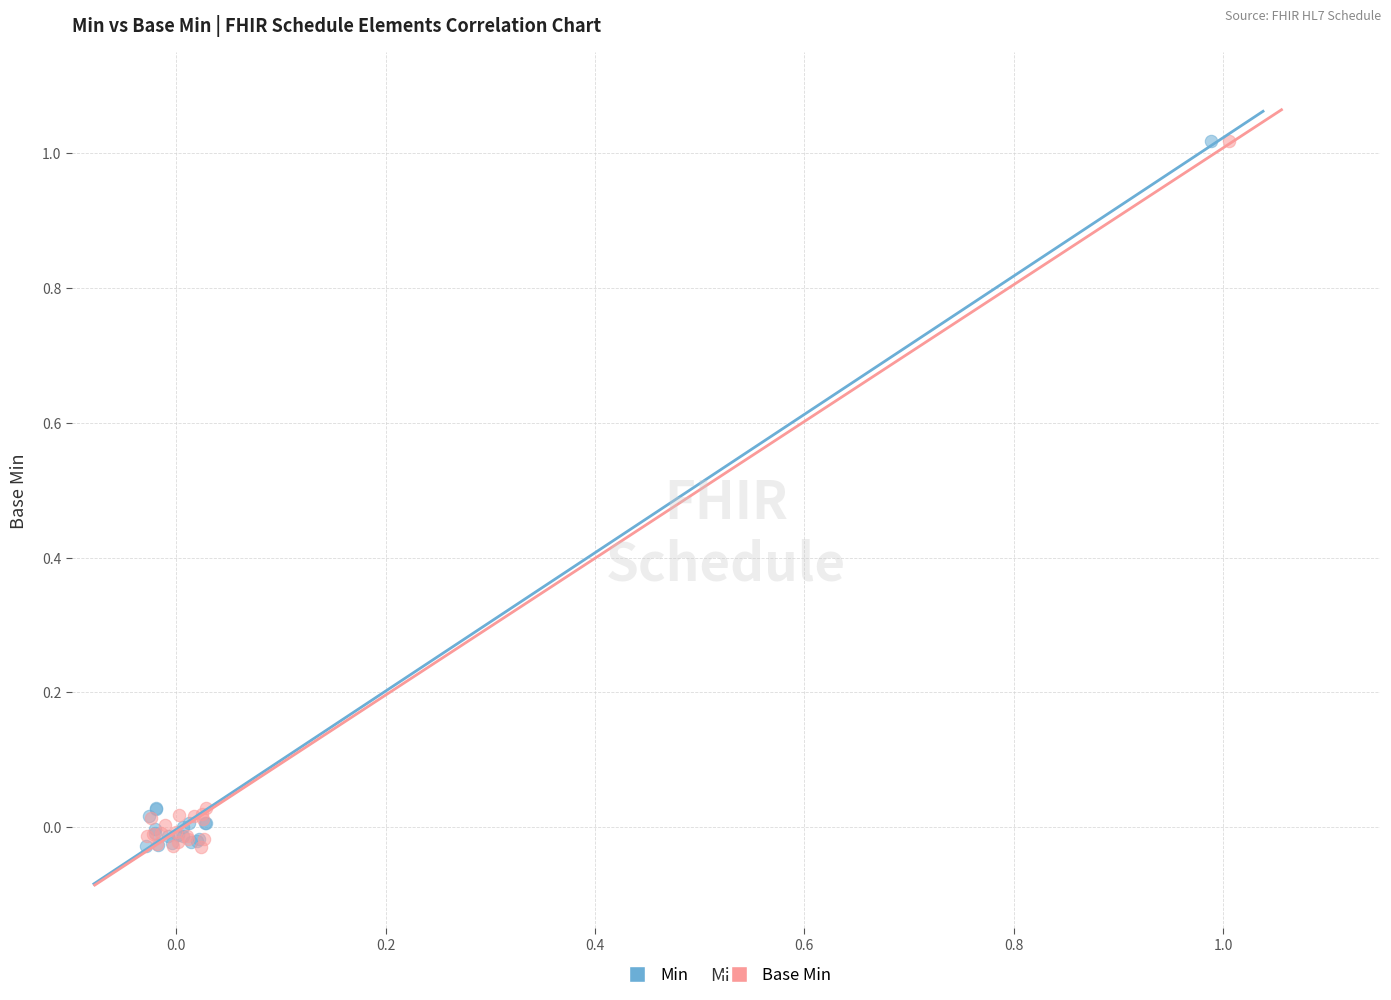

What are all the series names shown in the legend?

Min, Base Min